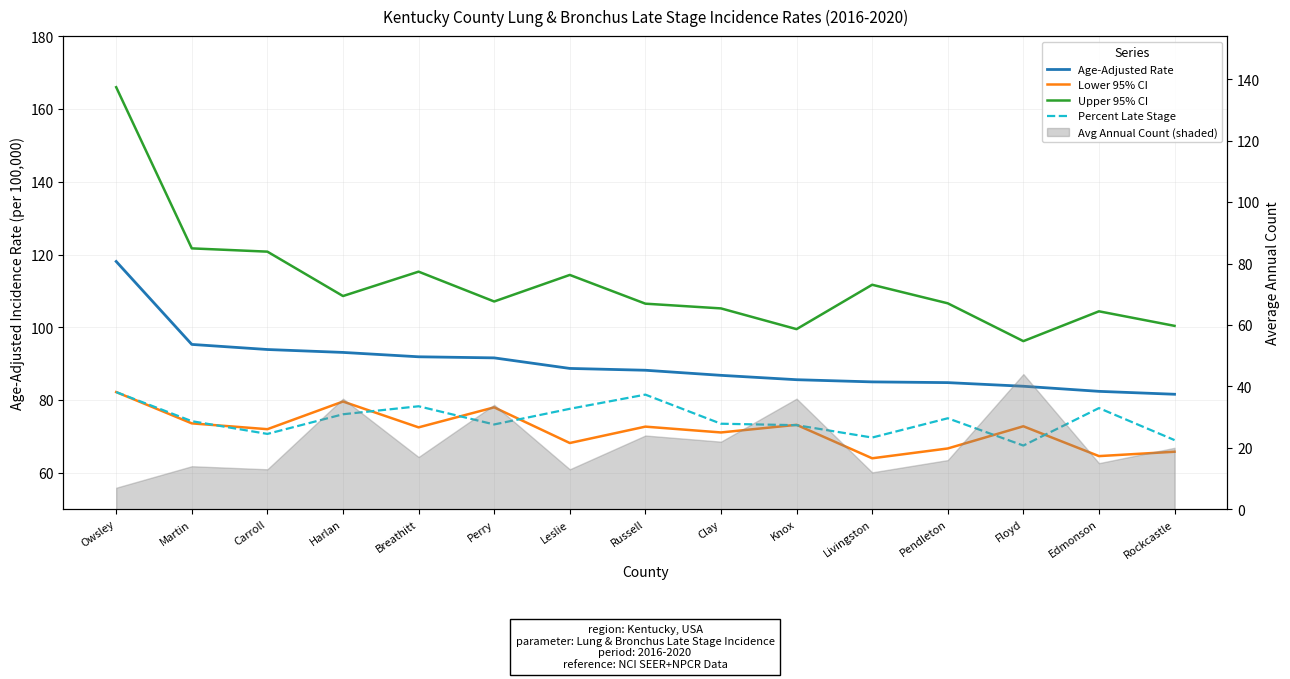

Rank the series by their maximum value, from highest to lowest.

Upper 95% CI, Age-Adjusted Rate, Lower 95% CI, Percent Late Stage